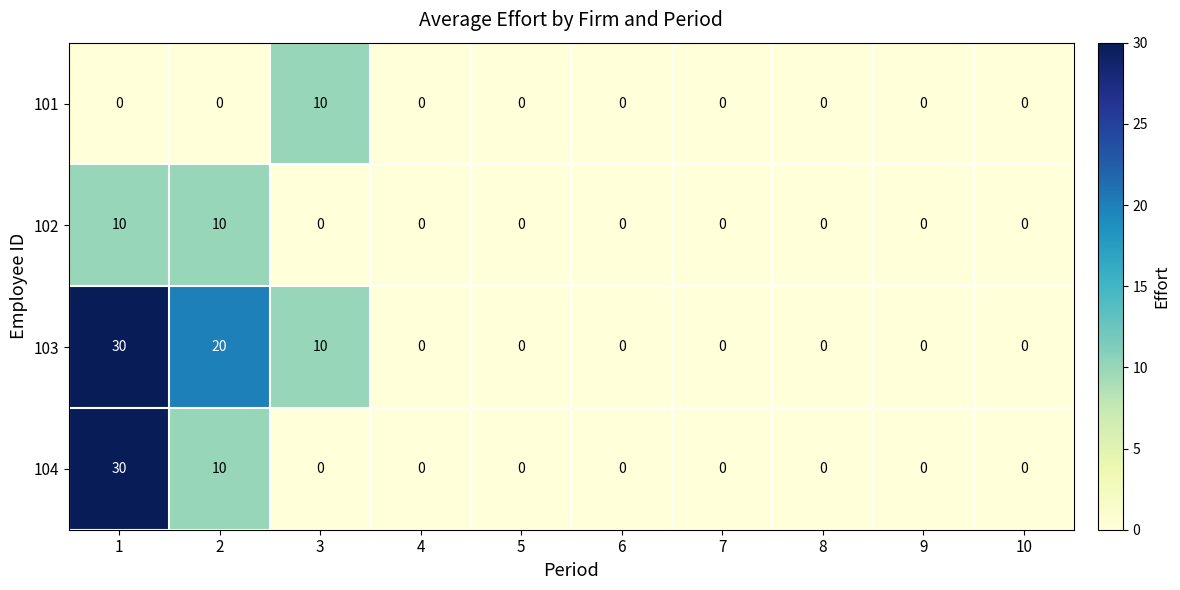

How many 101 values are between 0 and 1?

9